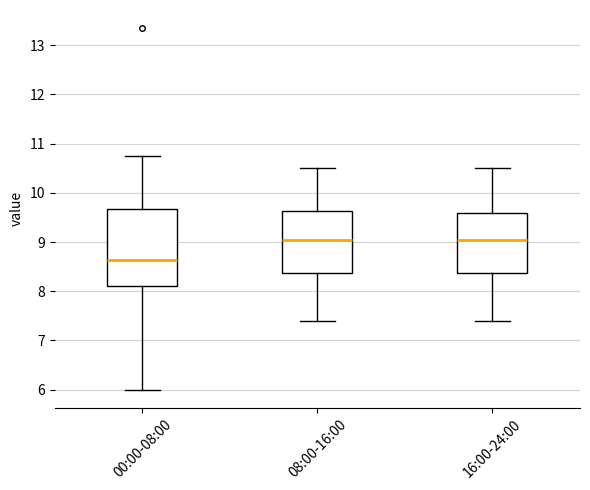

Which box is the tallest, from its lower edge to its upper edge?

00:00-08:00